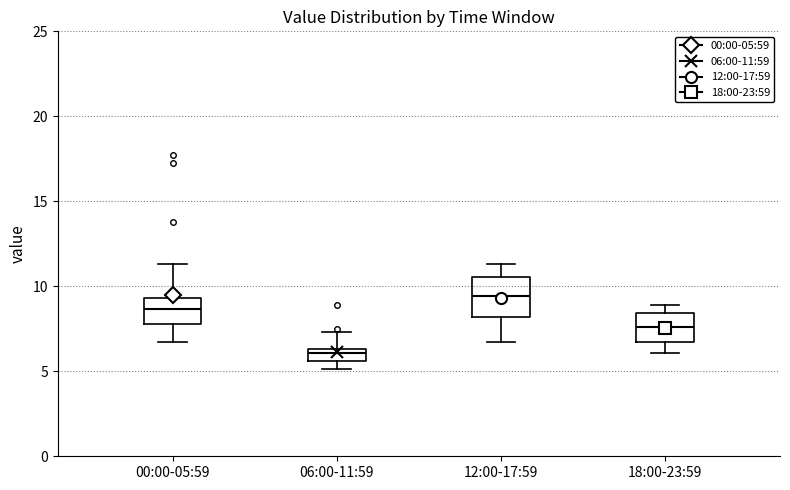

Reading left to right, transcribe this box plot: for each box, give where its median line is, the range the box spans, and where its two whiskers end, as read against the y-axis. The values are not printed on the chart, so give them approximately, as read against the axis.

00:00-05:59: median 8.5, box 8.0 to 9.5, whiskers 6.5 to 11.5
06:00-11:59: median 6.0, box 5.5 to 6.5, whiskers 5.0 to 7.5
12:00-17:59: median 9.5, box 8.0 to 10.5, whiskers 6.5 to 11.5
18:00-23:59: median 7.5, box 6.5 to 8.5, whiskers 6.0 to 9.0